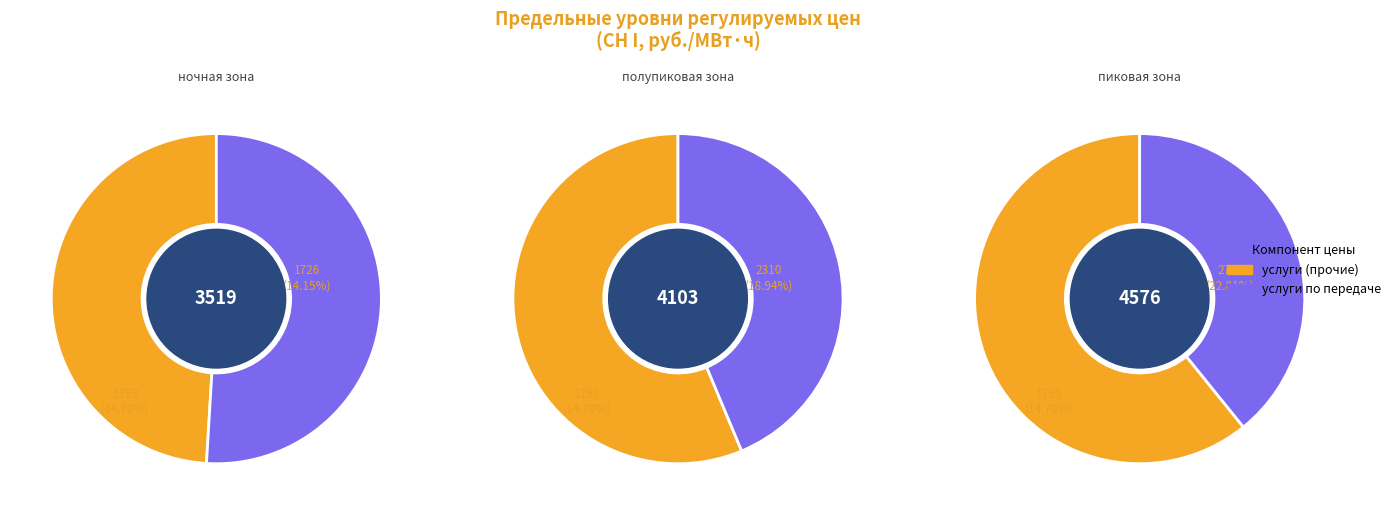

True or false: пиковая зона accounts for 1% of the total.

False